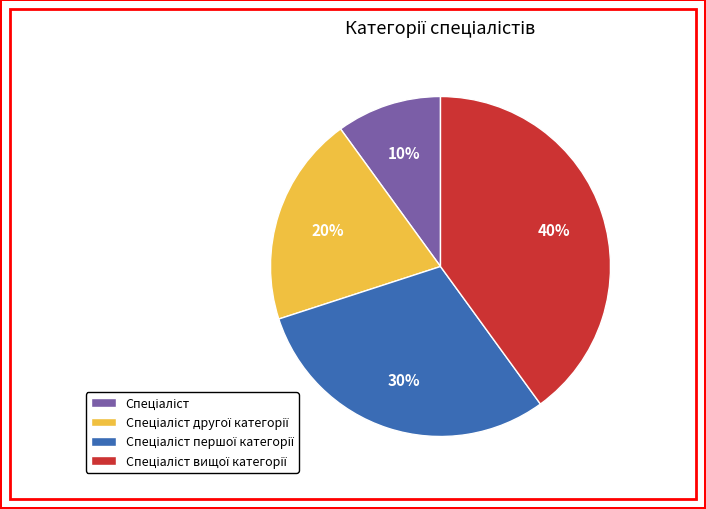

Is there a majority slice in this chart?

No